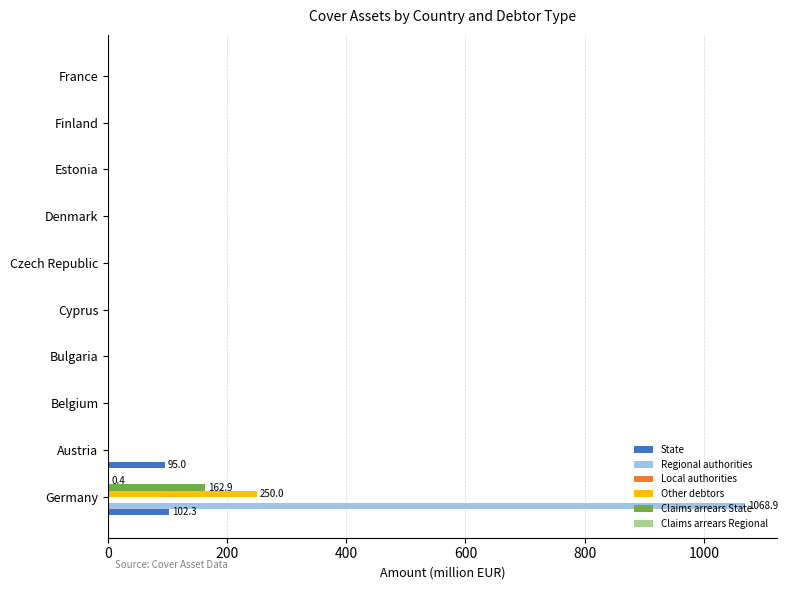

Which series has the largest total across all categories?

Regional authorities